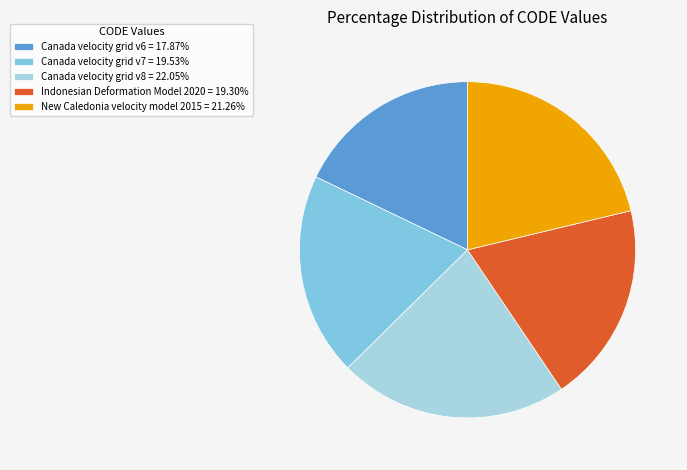

How many segments does this pie chart have?

5